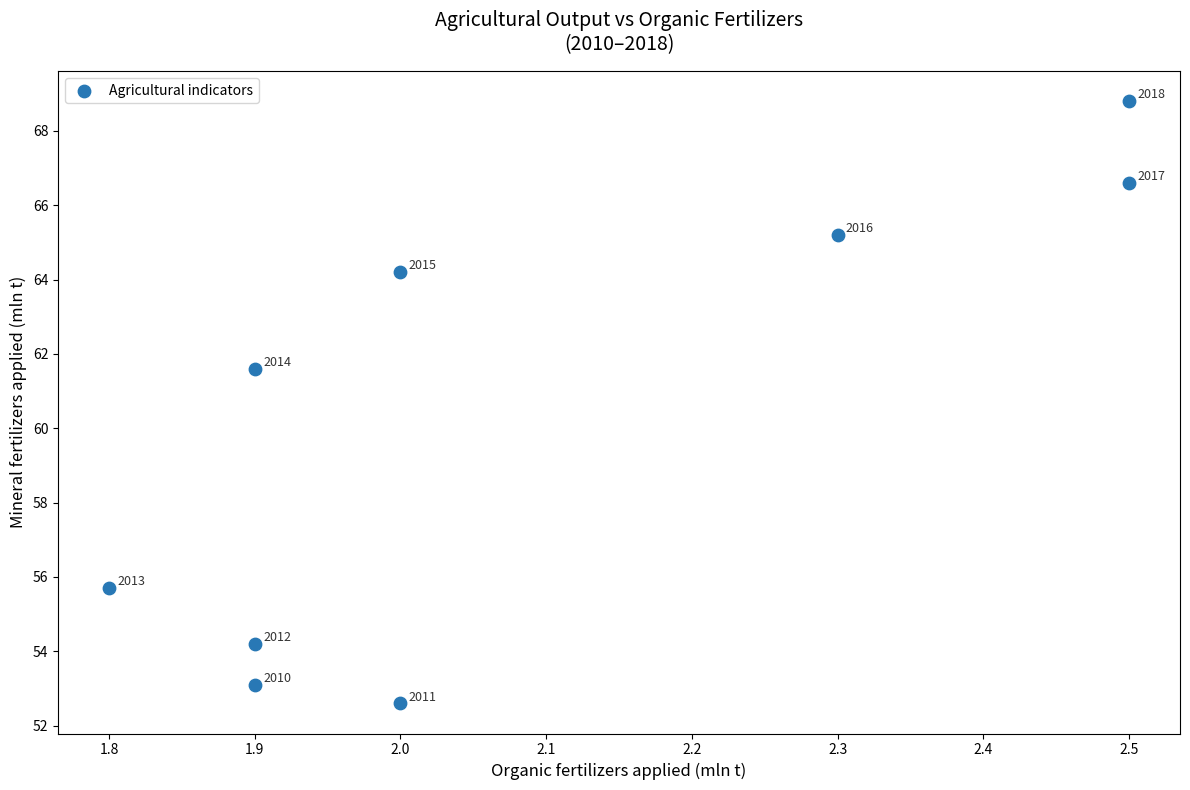

What Y value in the scatter plot is closest to 60?

61.6